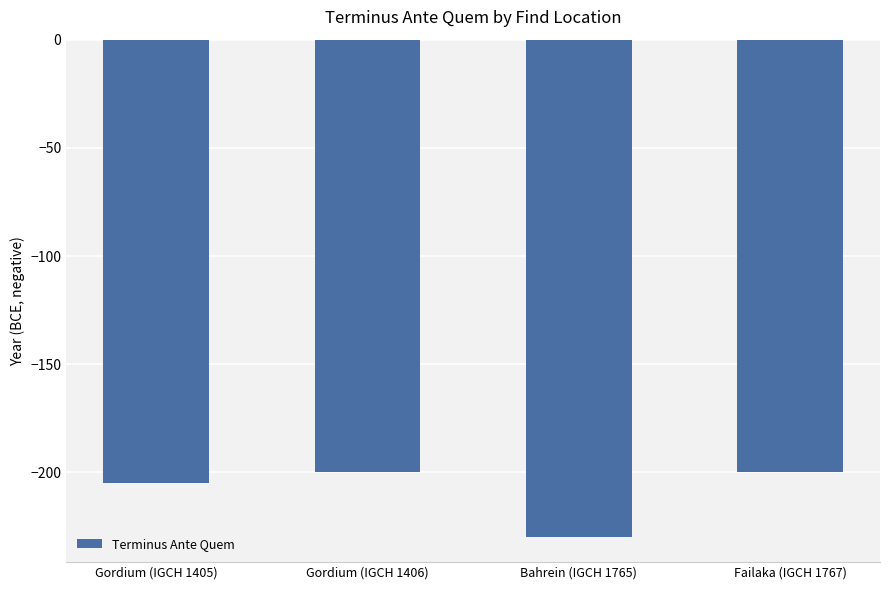

At which label is the value closest to -215?

Gordium (IGCH 1405)